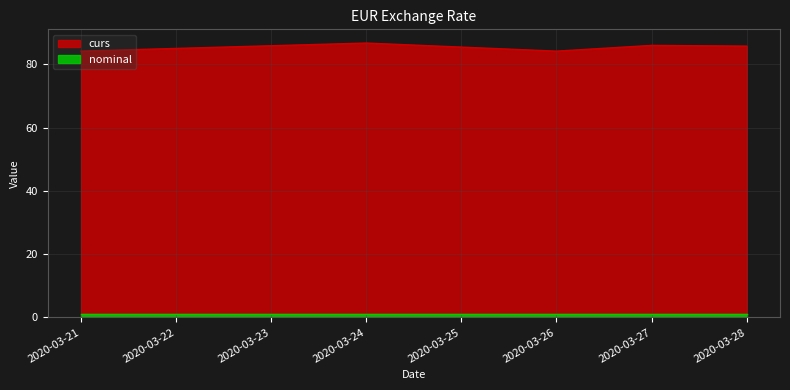

What is the difference between the maximum and minimum values in the curs series?

2.6